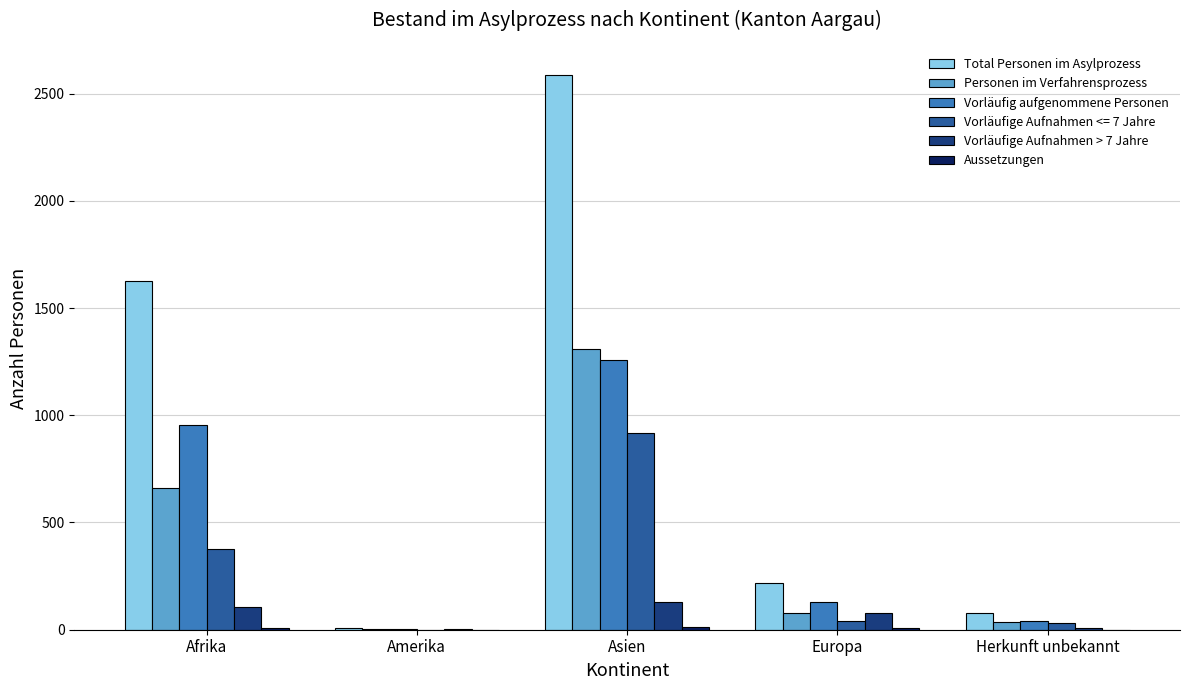

What is the sum of all Total Personen im Asylprozess values?

4516